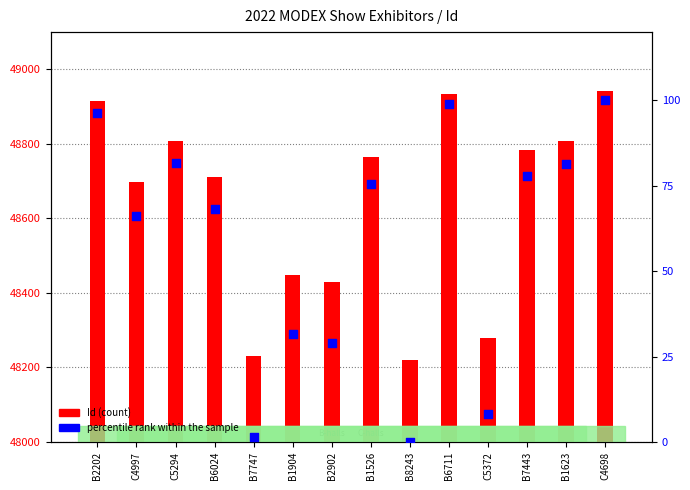

Which series reaches the maximum Y coordinate?

Id (count)